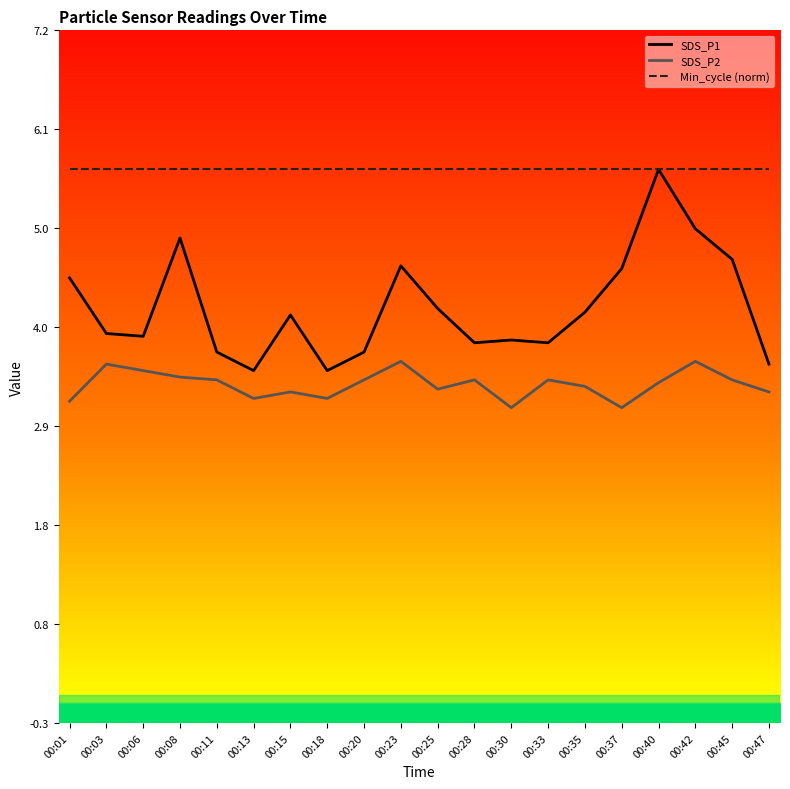

Reading right to left, what are all the values shown in this chart?

SDS_P1: 3.6	4.7	5.0	5.7	4.6	4.1	3.8	3.8	3.8	4.2	4.6	3.7	3.5	4.1	3.5	3.7	4.9	3.9	3.9	4.5
SDS_P2: 3.3	3.4	3.6	3.4	3.1	3.3	3.4	3.1	3.4	3.3	3.6	3.4	3.2	3.3	3.2	3.4	3.4	3.5	3.6	3.2
Min_cycle (norm): 5.7	5.7	5.7	5.7	5.7	5.7	5.7	5.7	5.7	5.7	5.7	5.7	5.7	5.7	5.7	5.7	5.7	5.7	5.7	5.7